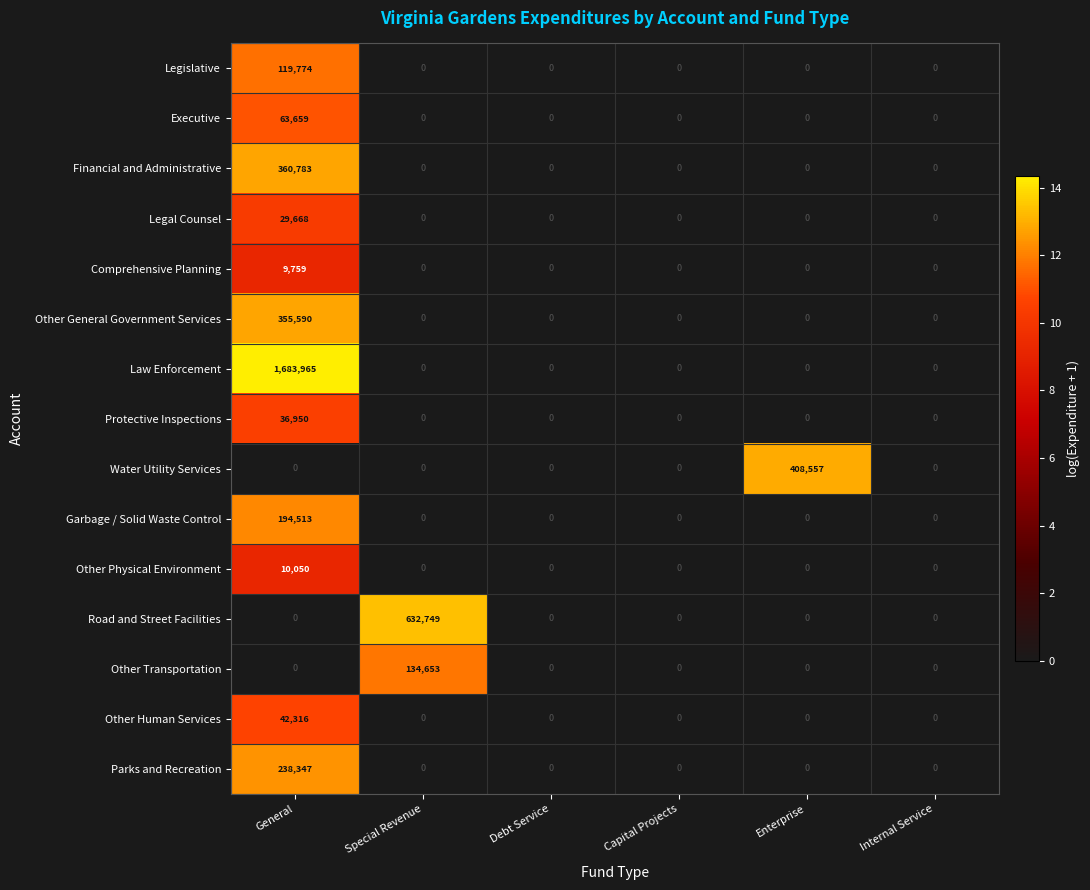

At which category is the sum across all series the highest?

General